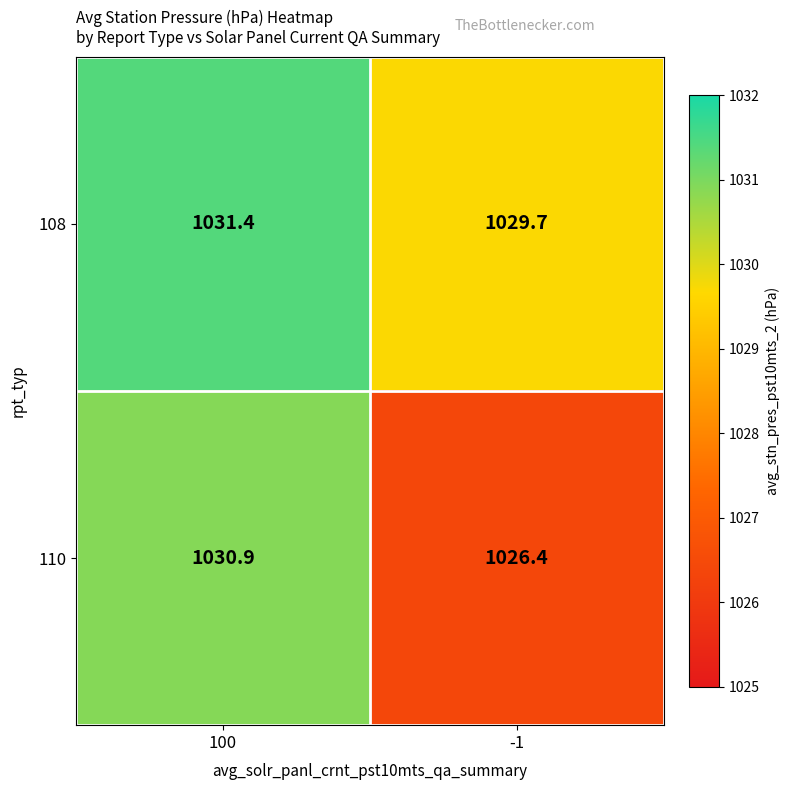

Rank the series by their average value, from lowest to highest.

110, 108